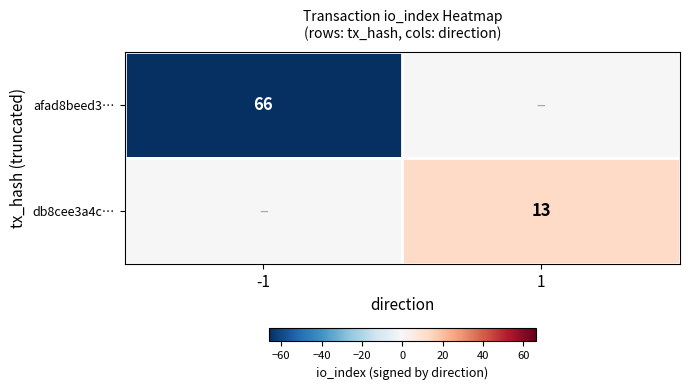

The value of afad8beed3… at -1 is 66. True or false?

True